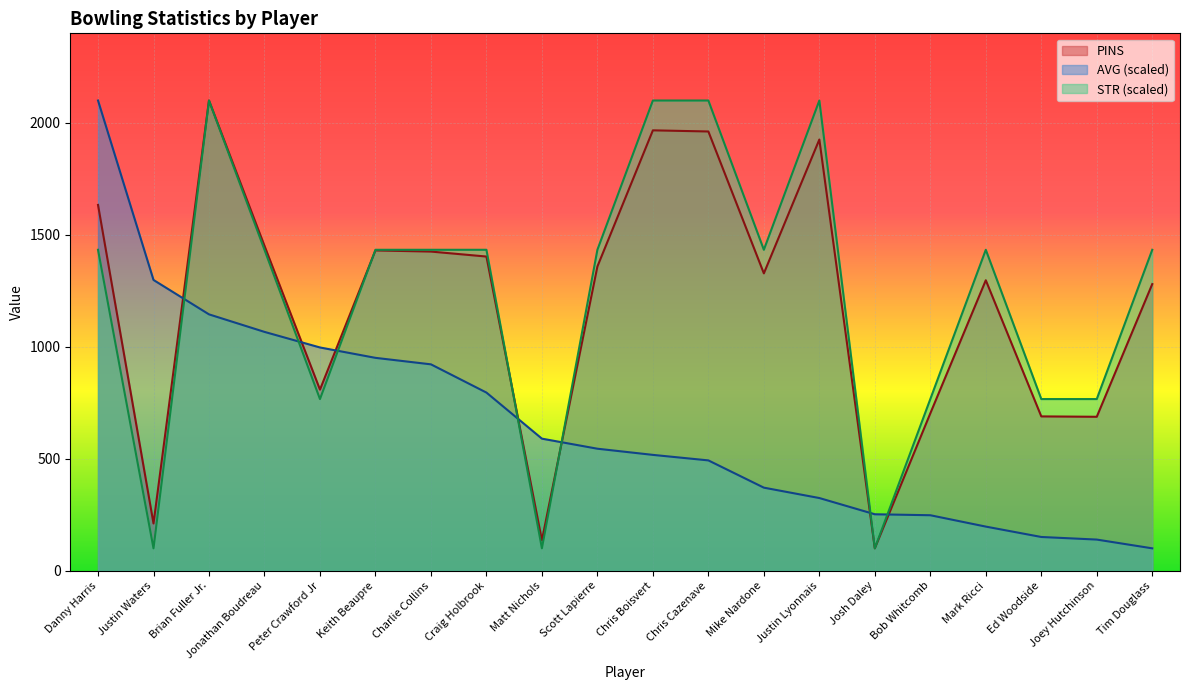

True or false: PINS and AVG intersect in this chart.

True